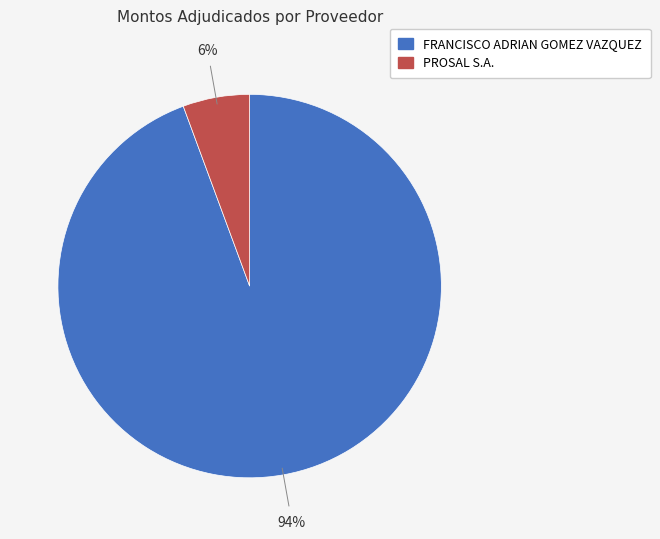

To the nearest percent, what is the combined percentage of PROSAL S.A. and FRANCISCO ADRIAN GOMEZ VAZQUEZ?

100%